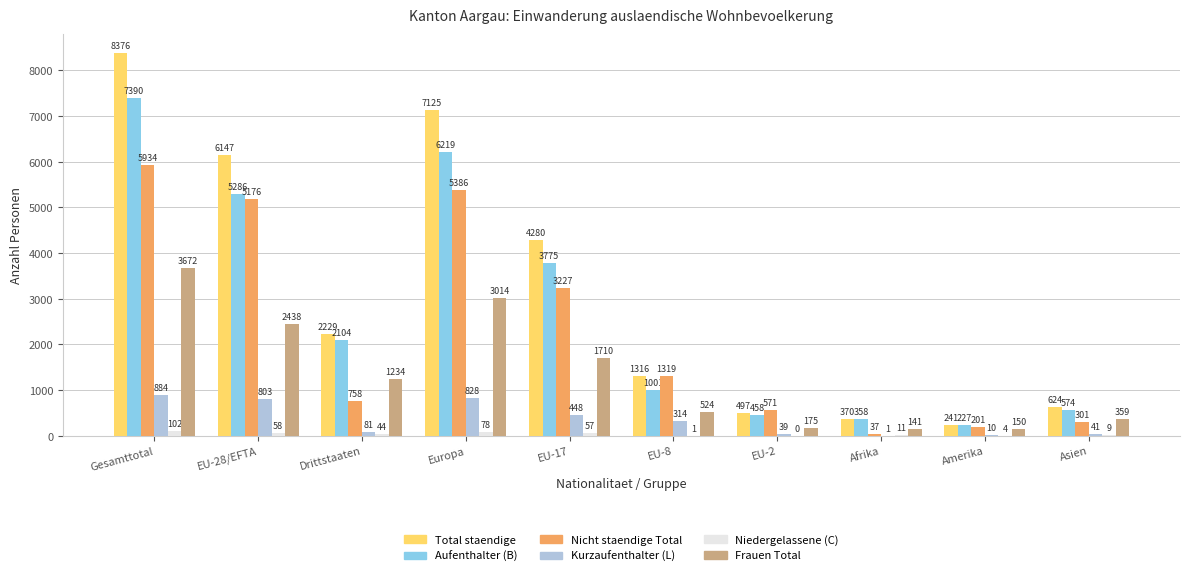

What is the spread (max minus min) of values at EU-2?

571